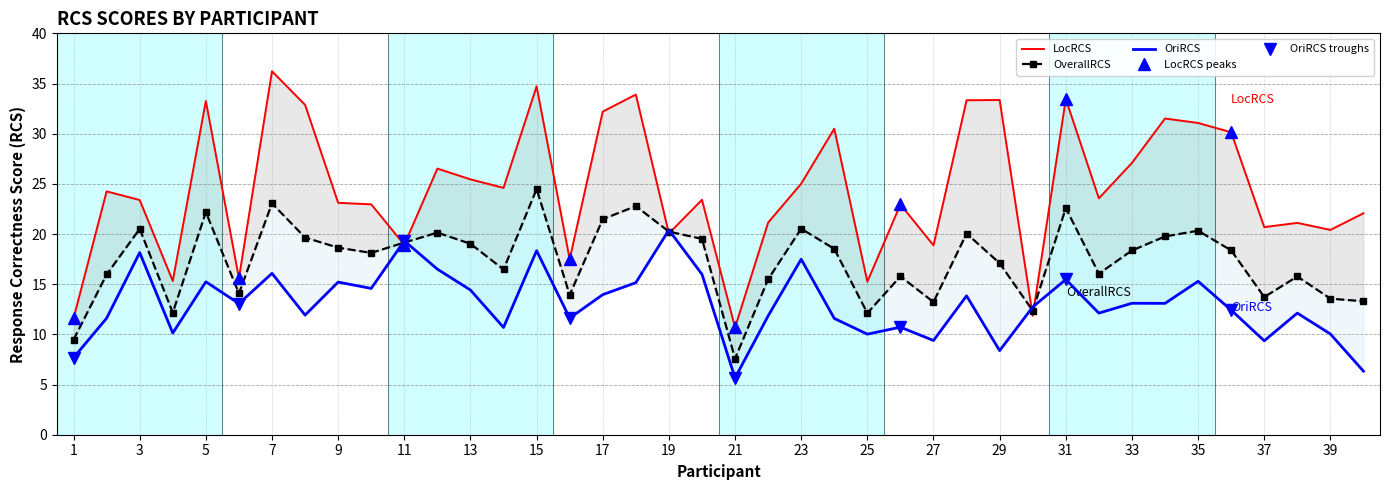

What is the average value of the OverallRCS series?

17.4